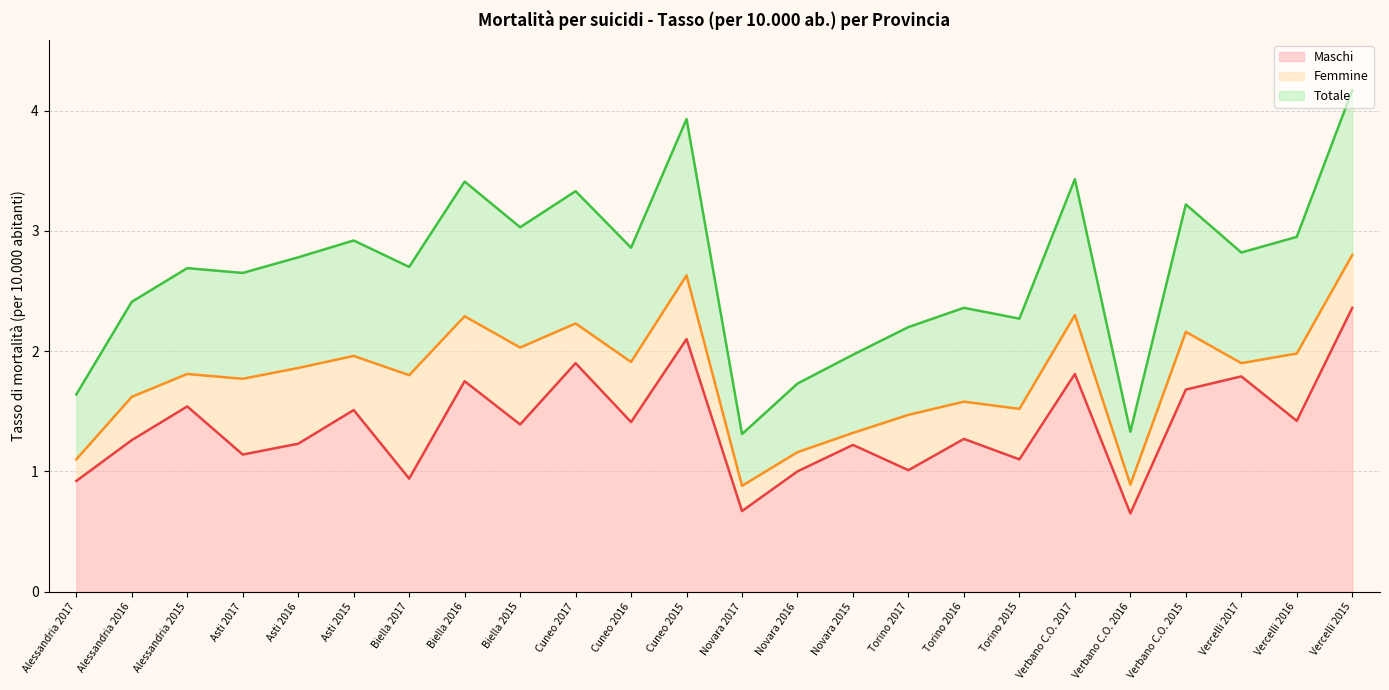

Which series has the largest range (max minus min)?

Totale